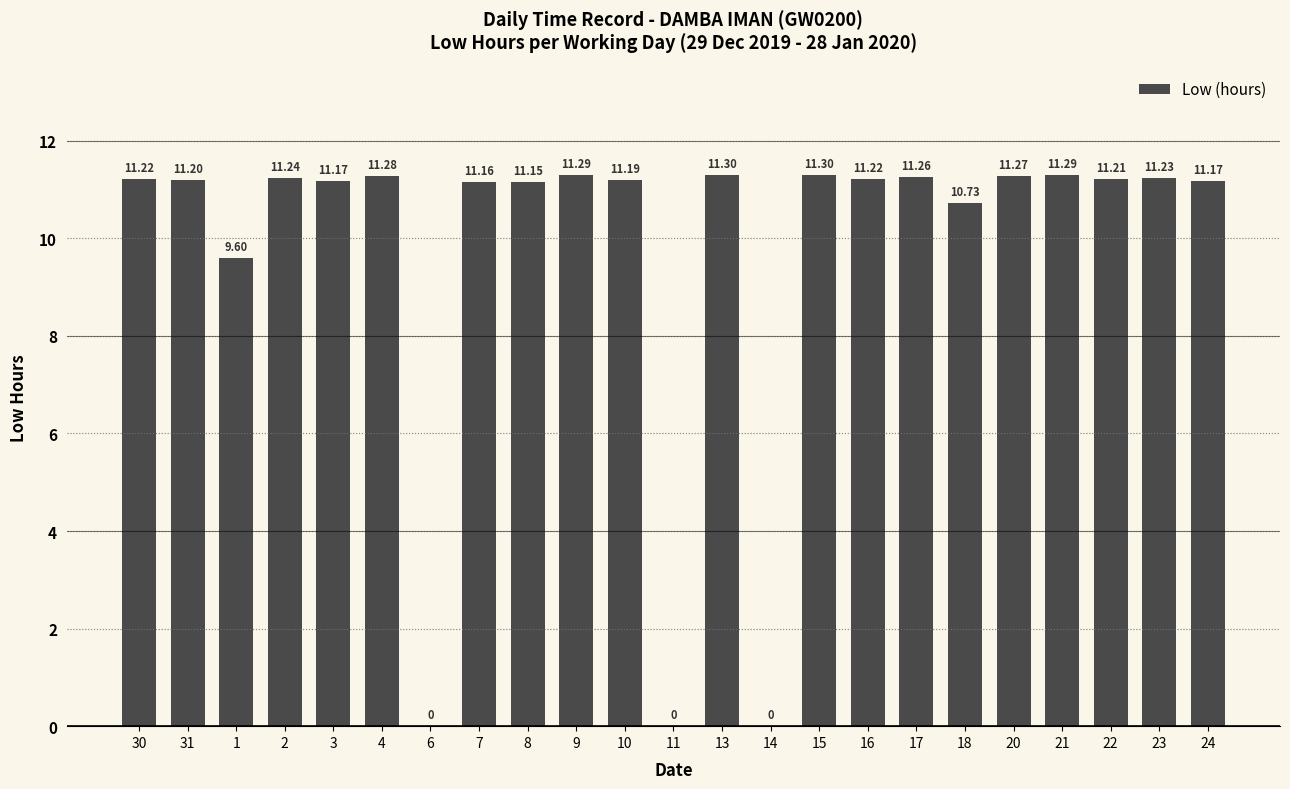

How many positive values are there?

20